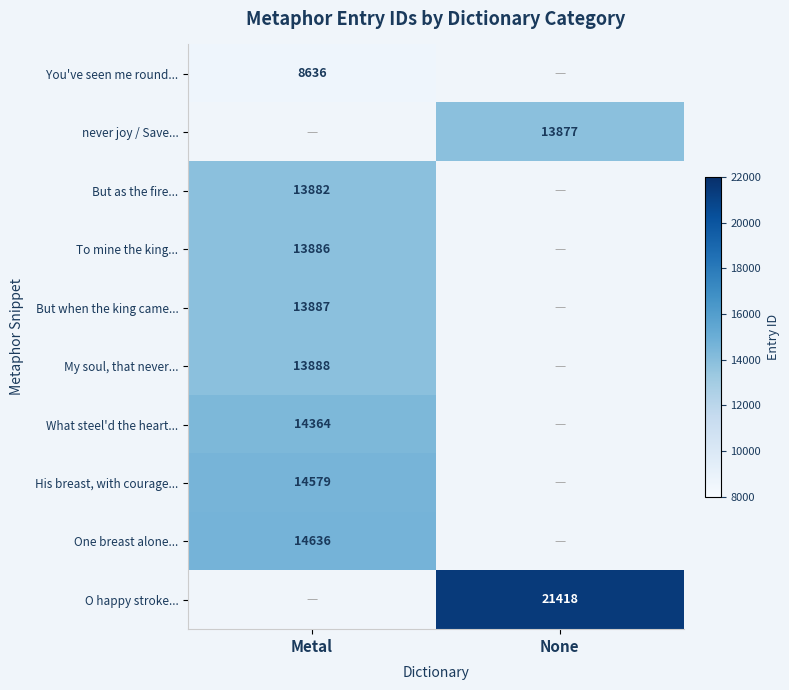

The value of My soul, that never... at Metal is 13888. True or false?

True